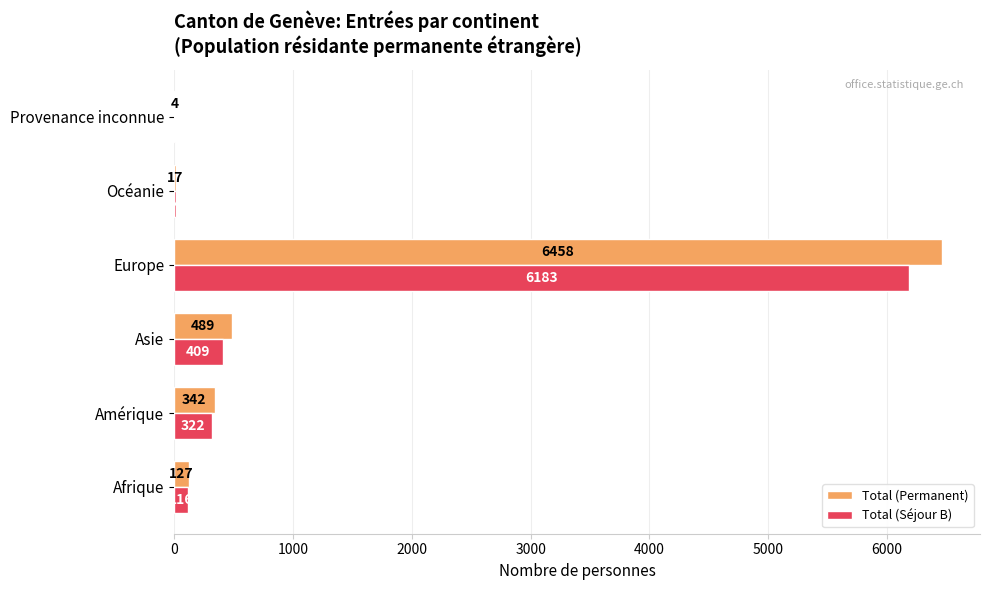

What is the sum of all Total (Permanent) values?

7437